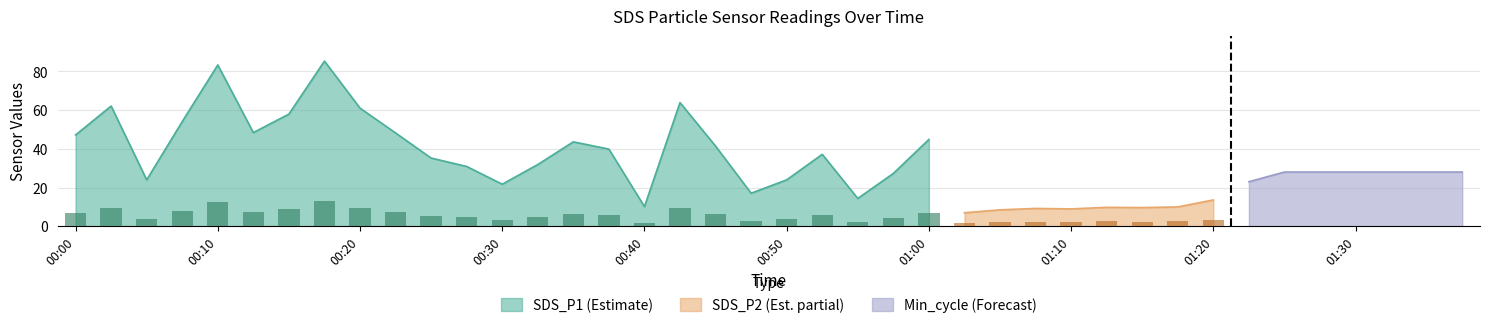

Which category has the lowest value in the SDS_P1 (Estimate) series?

00:40